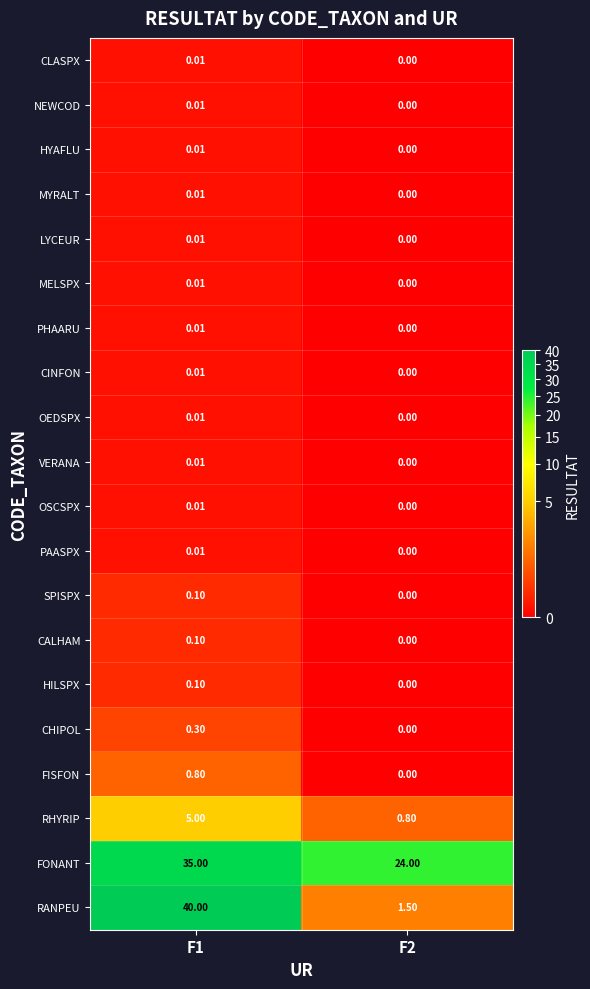

How many categories are shown in the chart?

2